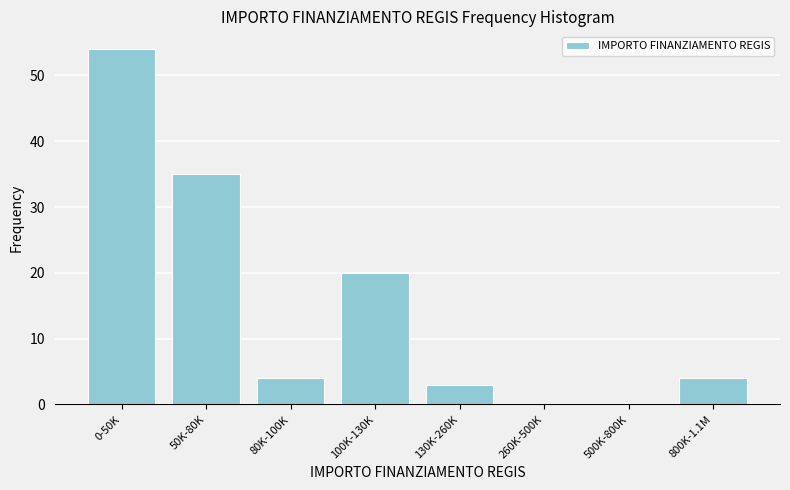

Reading right to left, transcribe all the data shown in this chart.

800K-1.1M=4	500K-800K=0	260K-500K=0	130K-260K=3	100K-130K=20	80K-100K=4	50K-80K=35	0-50K=54